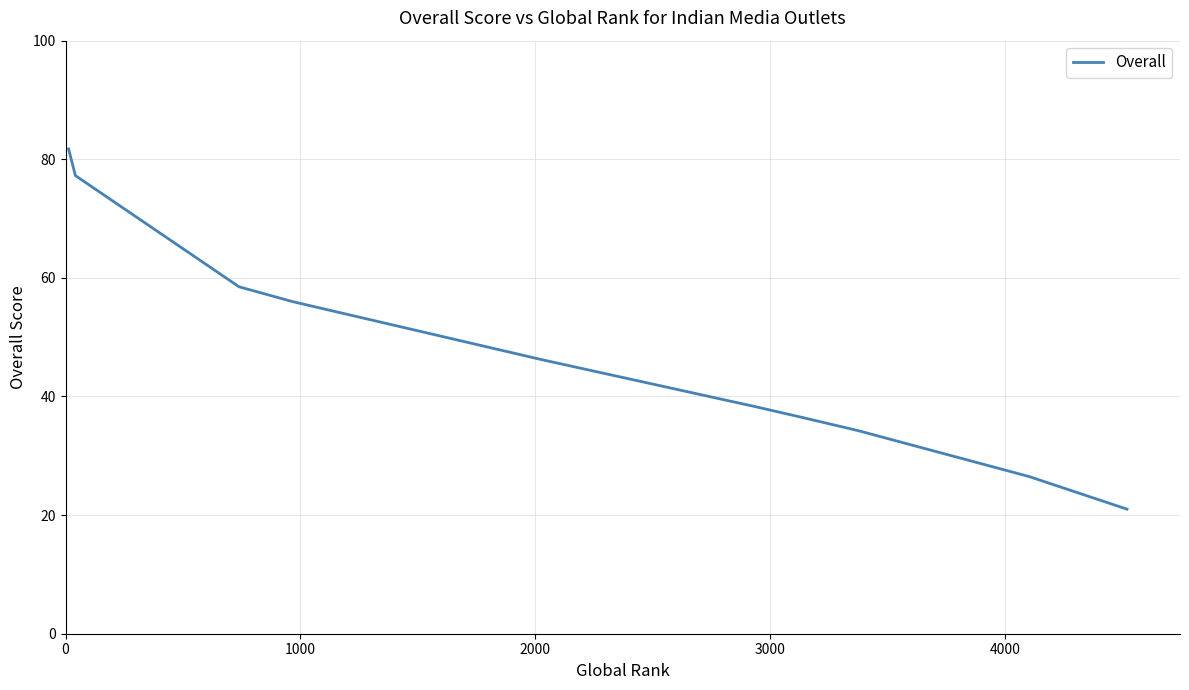

What is the smallest value displayed?

21.0